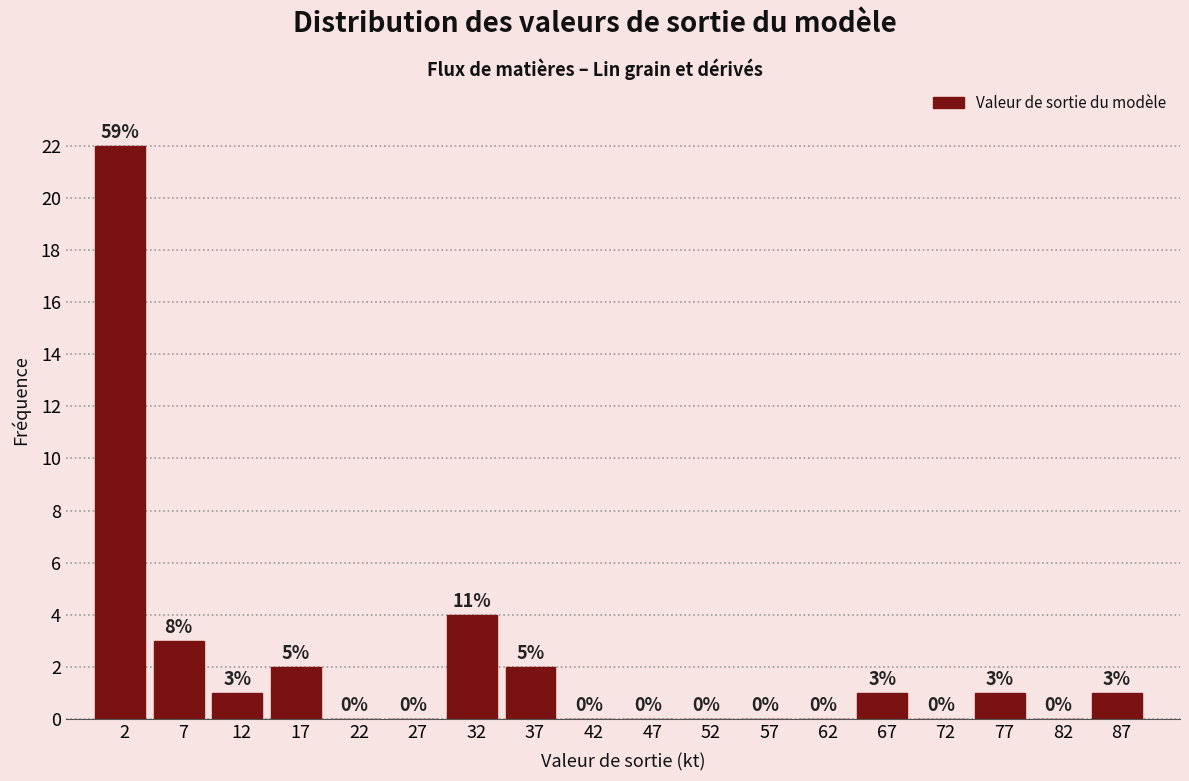

Over which range of the x-axis is the bar tallest?

0 to 5